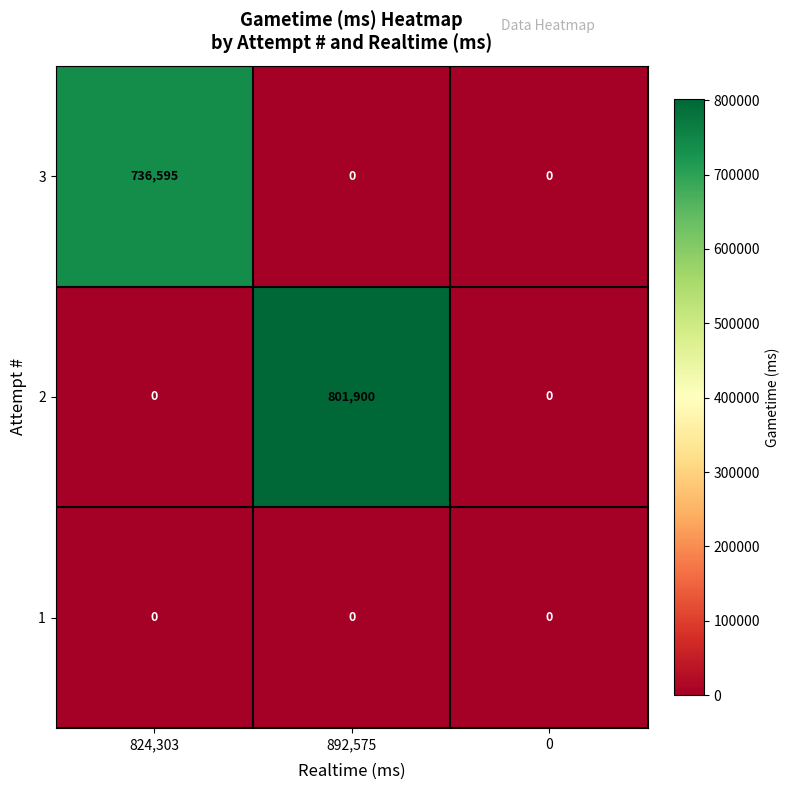

Count the number of categories in the chart.

3